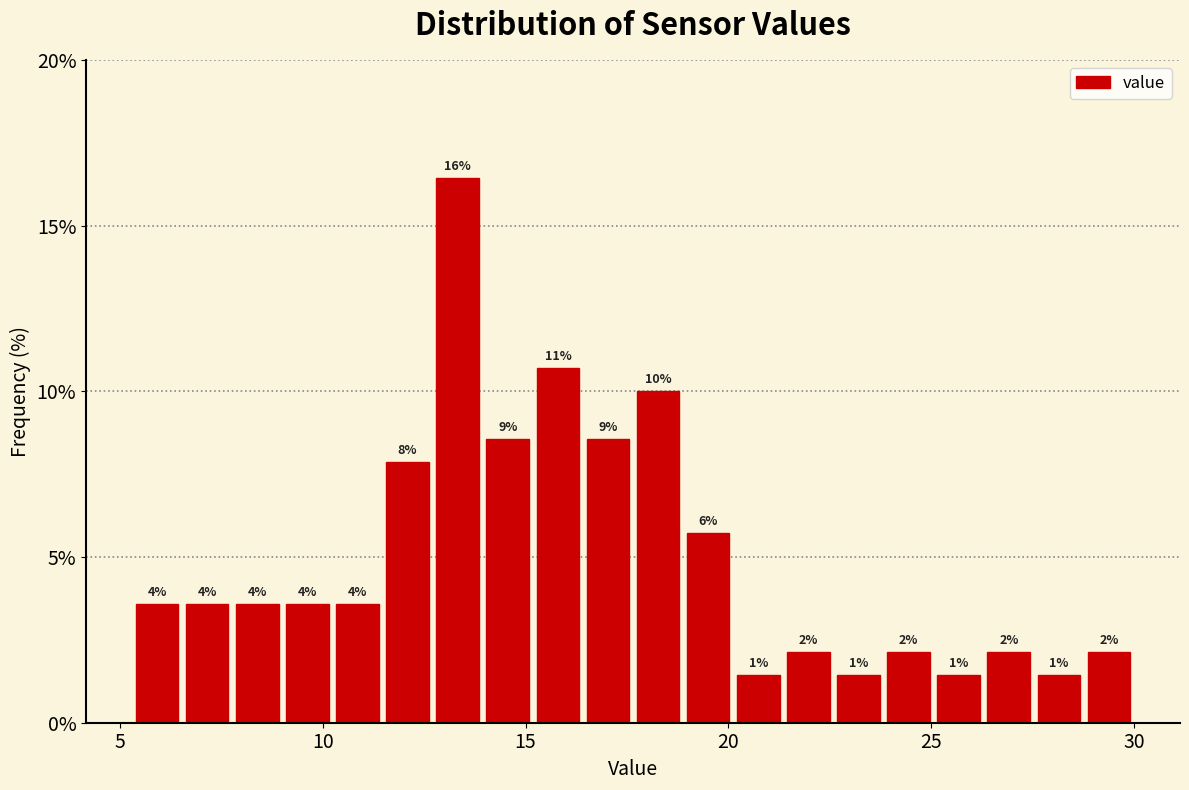

Read against the x-axis, roughly where is the centre of the tallest bar?

13.5